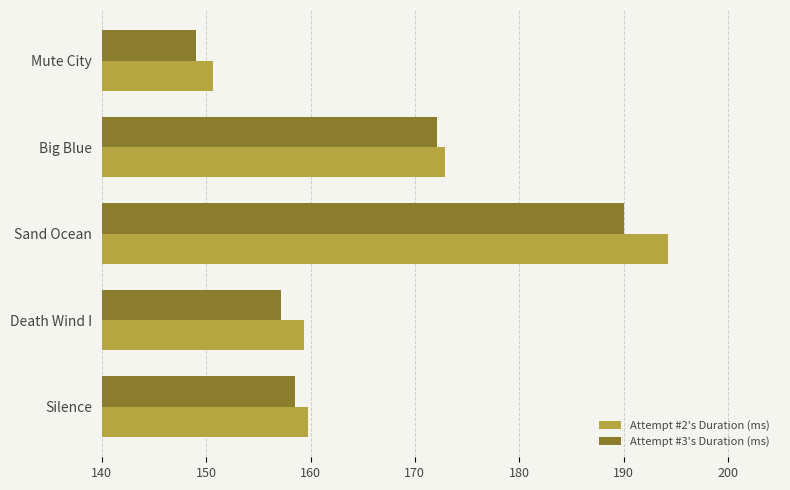

List the series in order of their overall mean, highest first.

Attempt #2's Duration (ms), Attempt #3's Duration (ms)